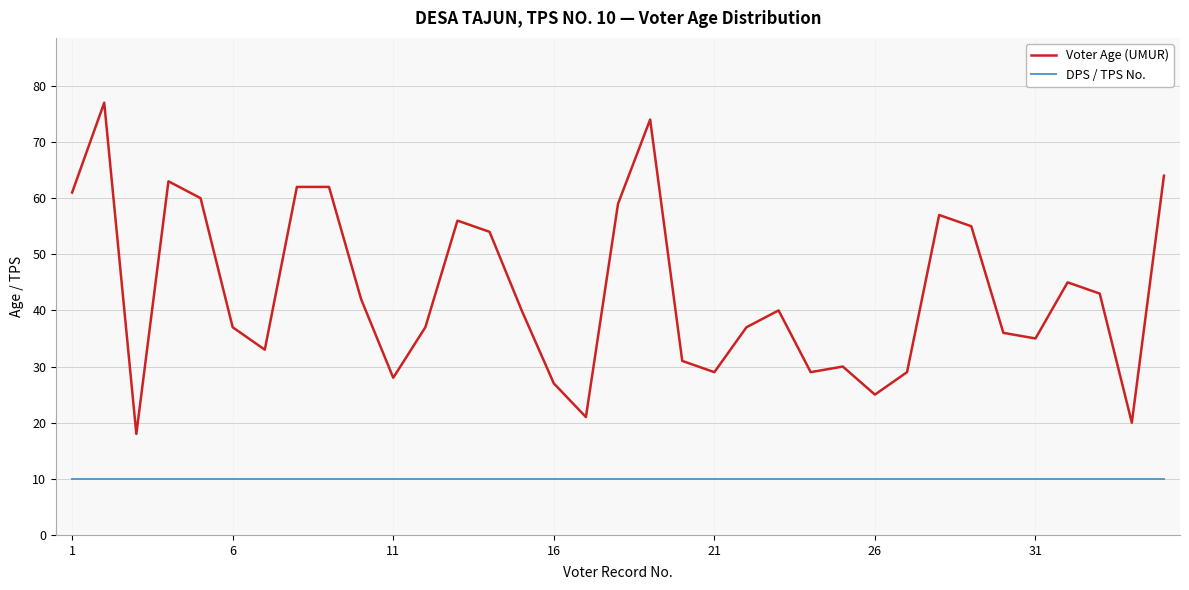

Rank the series by their maximum value, from highest to lowest.

Voter Age (UMUR), DPS / TPS No.